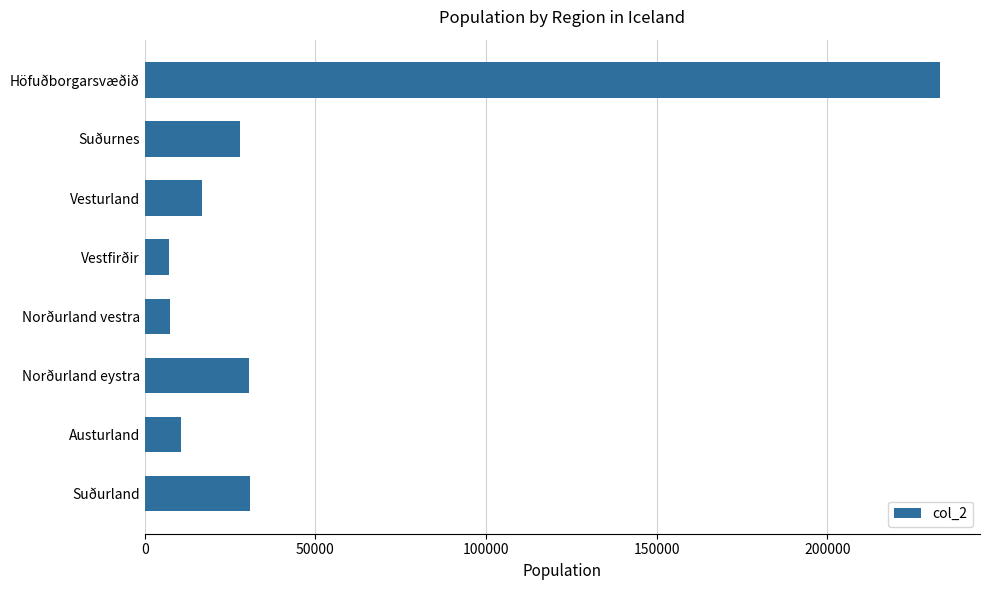

Between Vestfirðir and Vesturland, which is larger?

Vesturland